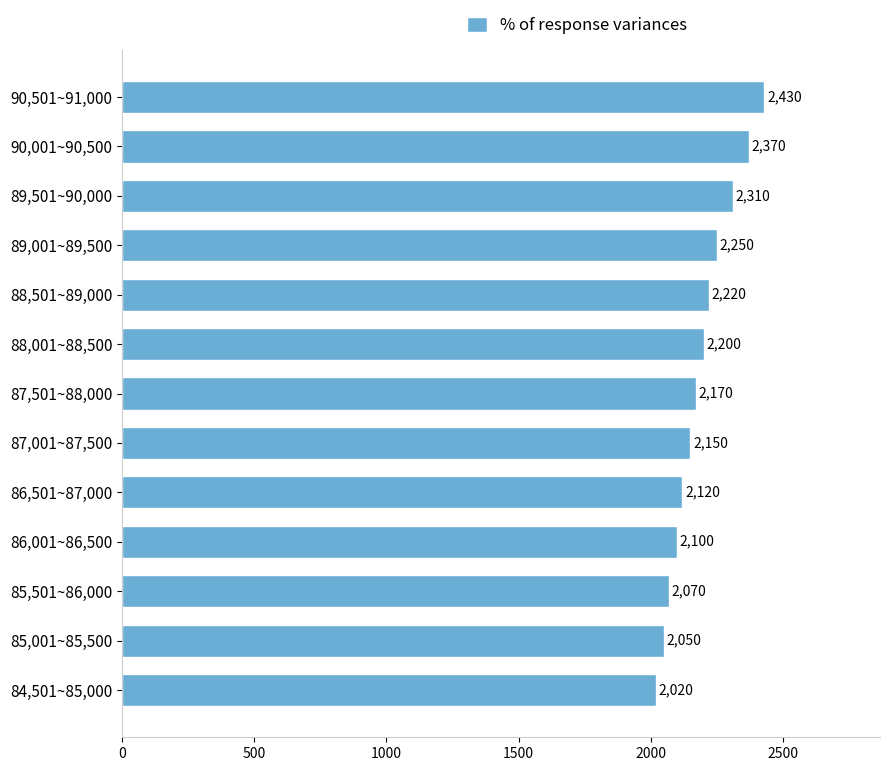

At which category does the chart reach its peak across all series?

90,501~91,000